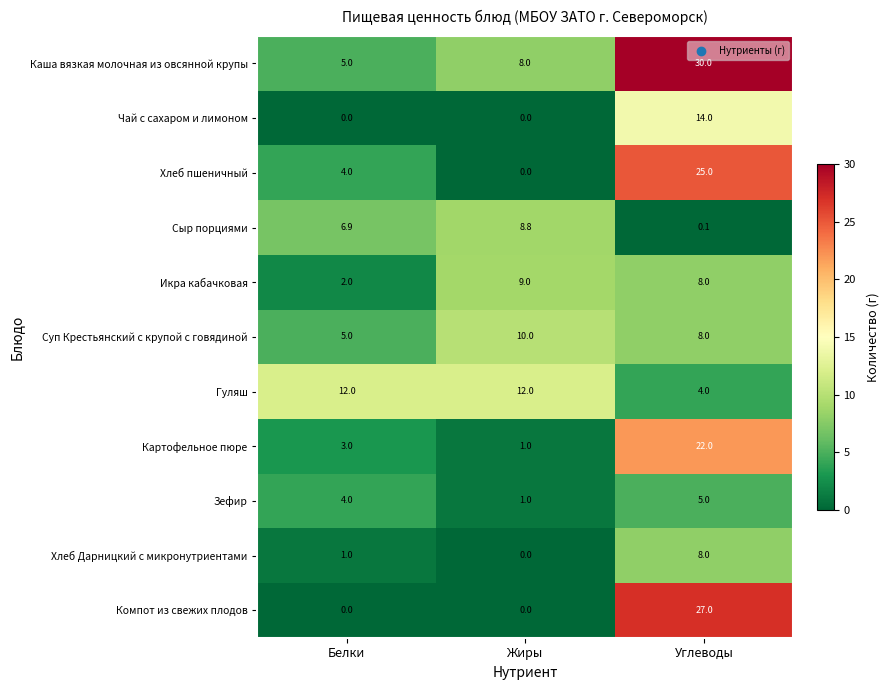

Read the Зефир value at Углеводы.

5.0